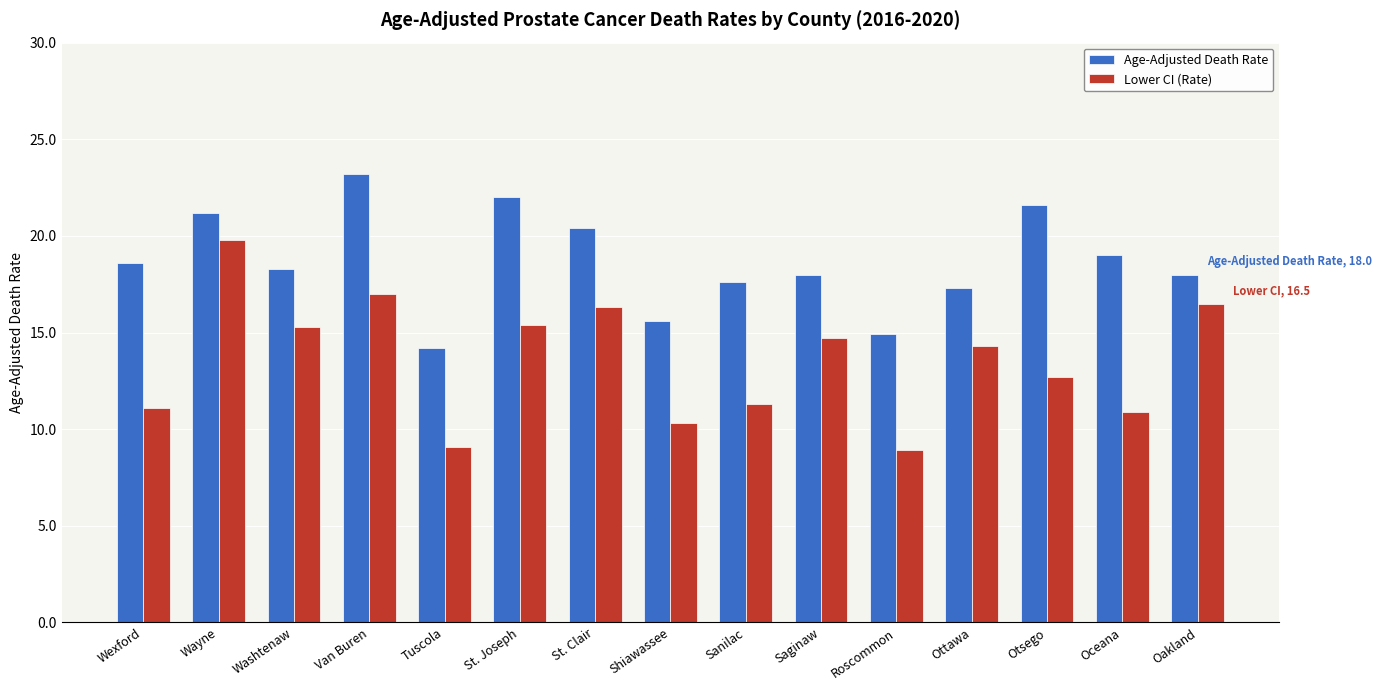

Rank the series by their maximum value, from lowest to highest.

Lower CI (Rate), Age-Adjusted Death Rate